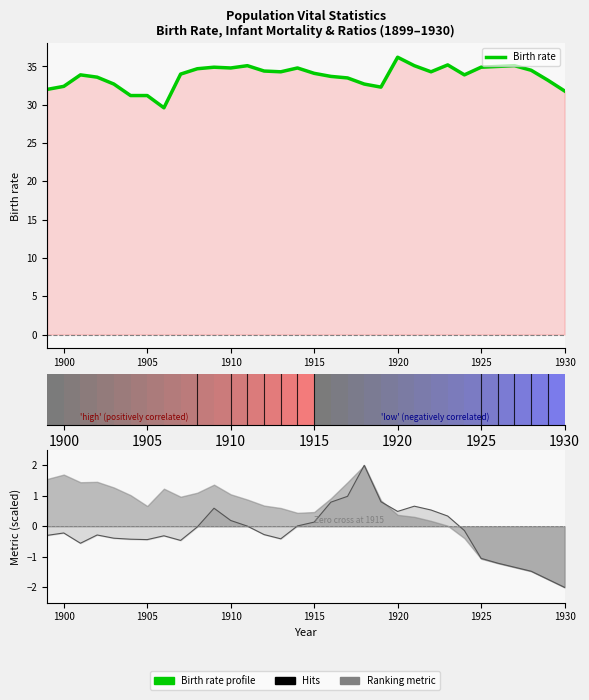

What is the value of the 13th point from the left?

35.1